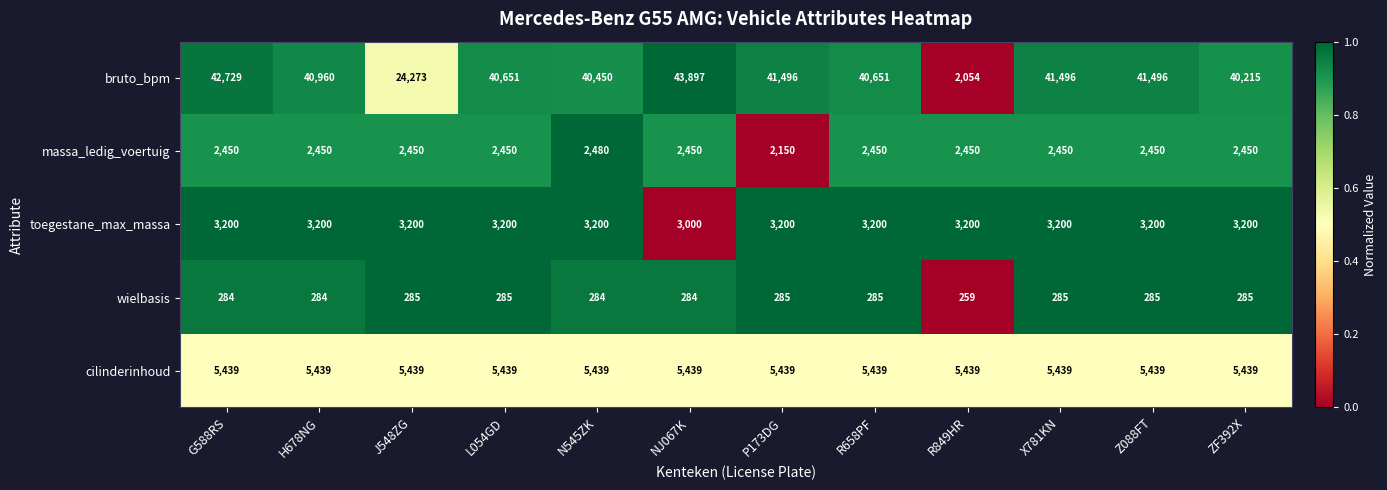

At how many categories does at least one series exceed 14499?

11